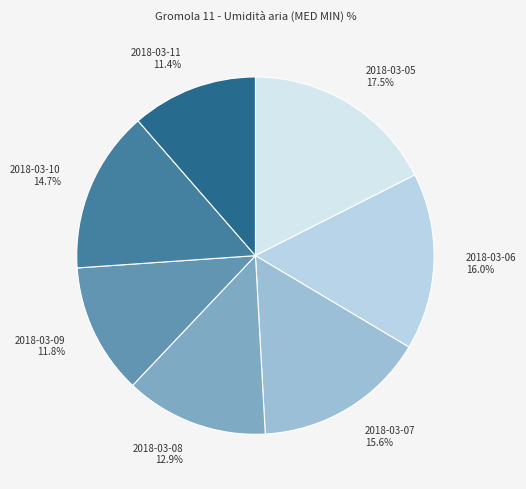

Approximately how many times larger is the value at 2018-03-08 compared to 2018-03-07?

0.8